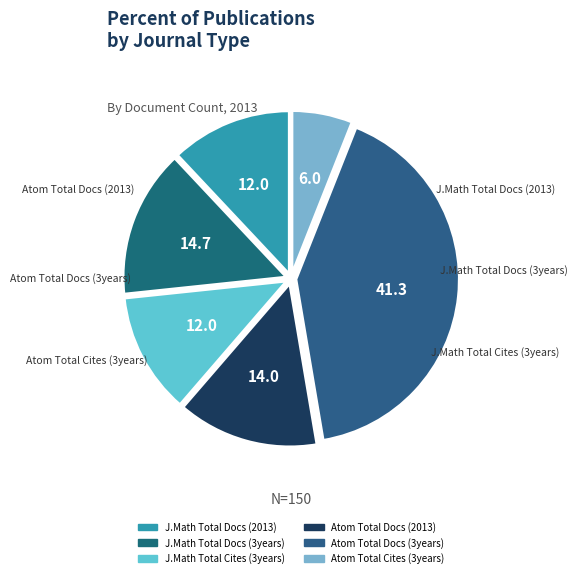

Count the number of slices in the pie.

6